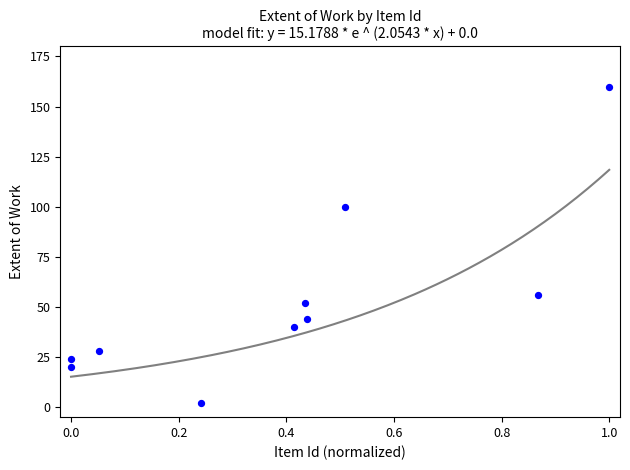

What is the average Y value?

53